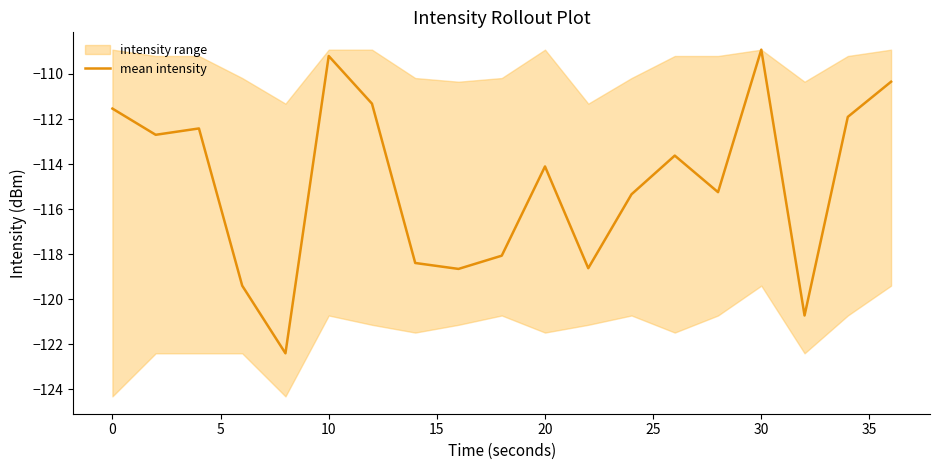

What is the difference between the maximum and minimum values?

13.5